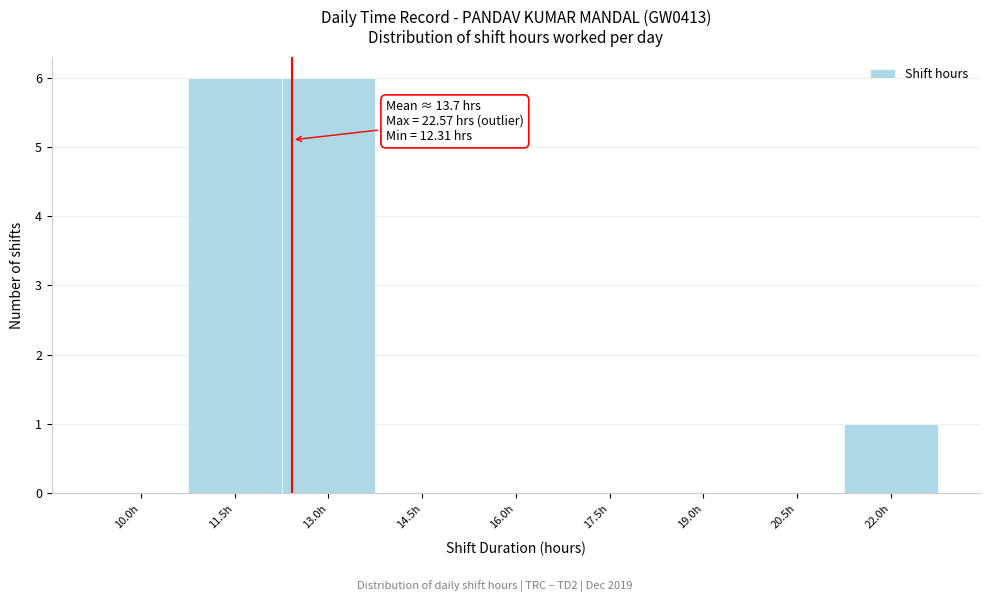

Reading left to right, list all the values displayed in this chart.

10.0h=0	11.5h=6	13.0h=6	14.5h=0	16.0h=0	17.5h=0	19.0h=0	20.5h=0	22.0h=1